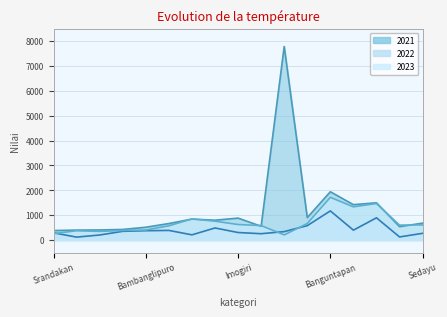

Which series changed the most between Pleret and Sedayu?

2021